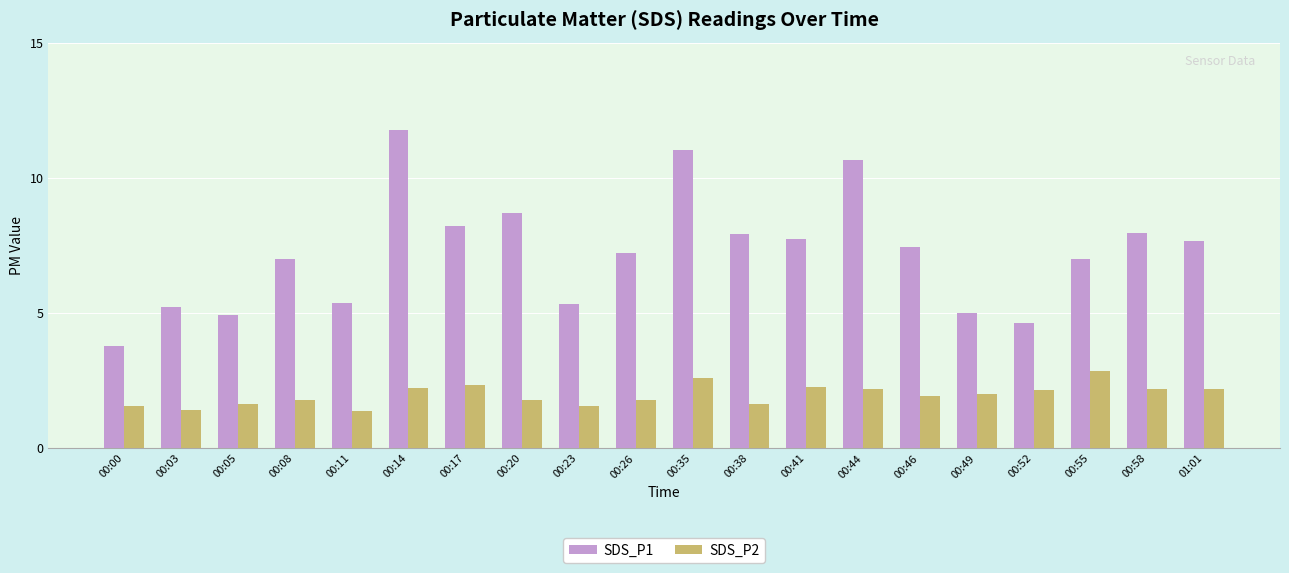

What is the greatest value displayed?

11.8